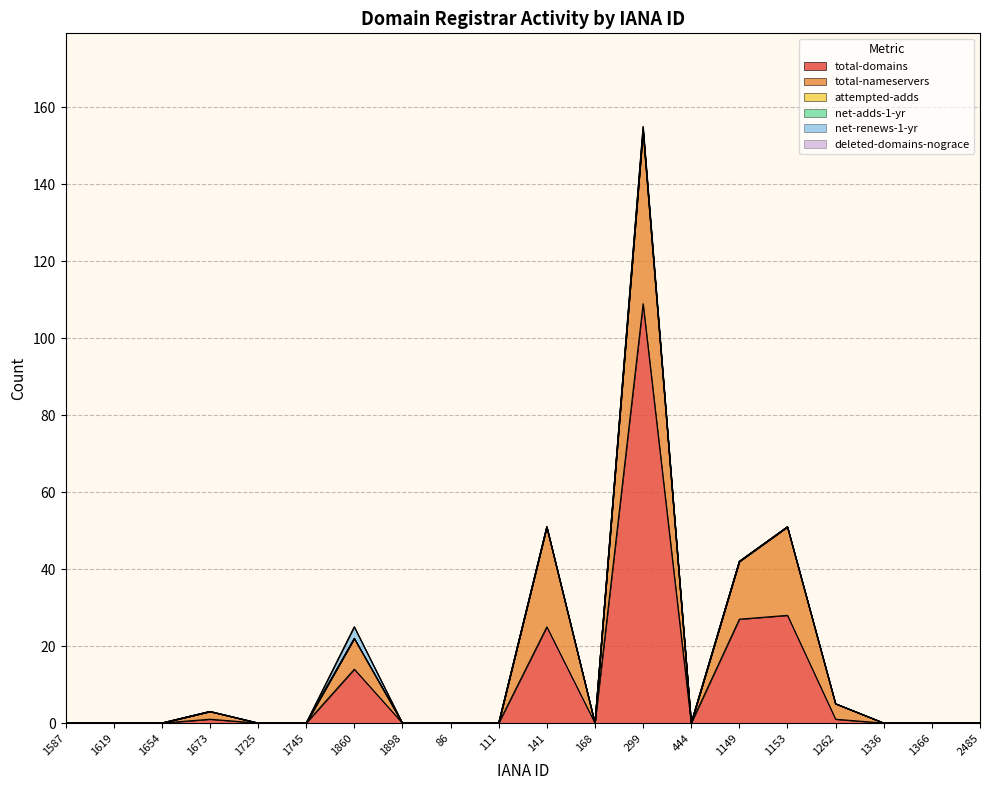

What is the label of the 14th point from the right?

1860